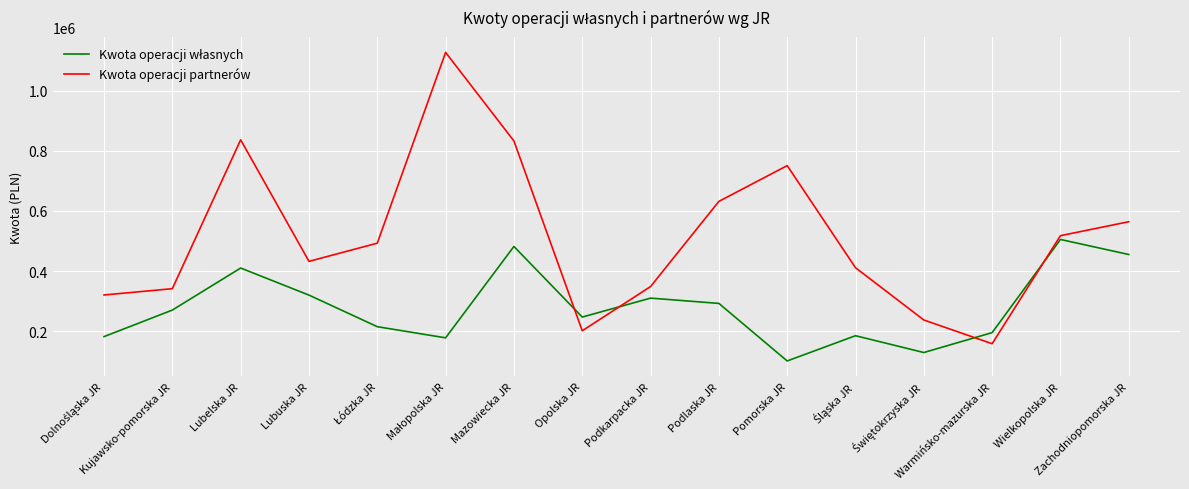

Which series has the largest total across all categories?

Kwota operacji partnerów